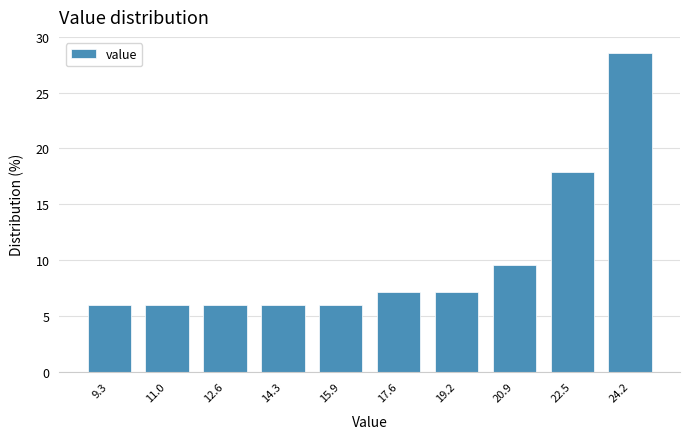

Over which range of the x-axis is the bar tallest?

23.35 to 25.00